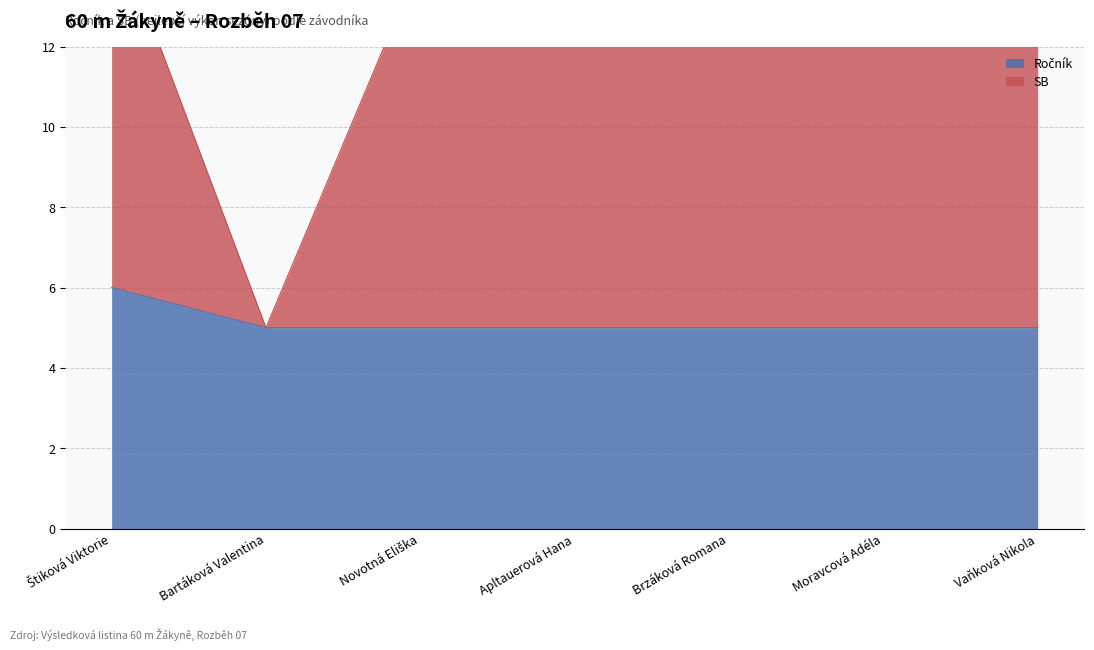

Is it true that Ročník equals 5.0 at Moravcová Adéla?

True